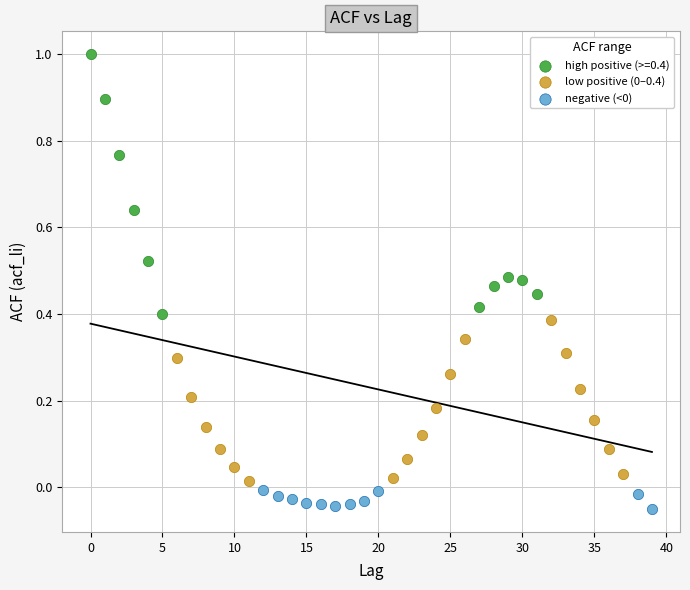

Which series reaches the maximum Y coordinate?

high positive (>=0.4)